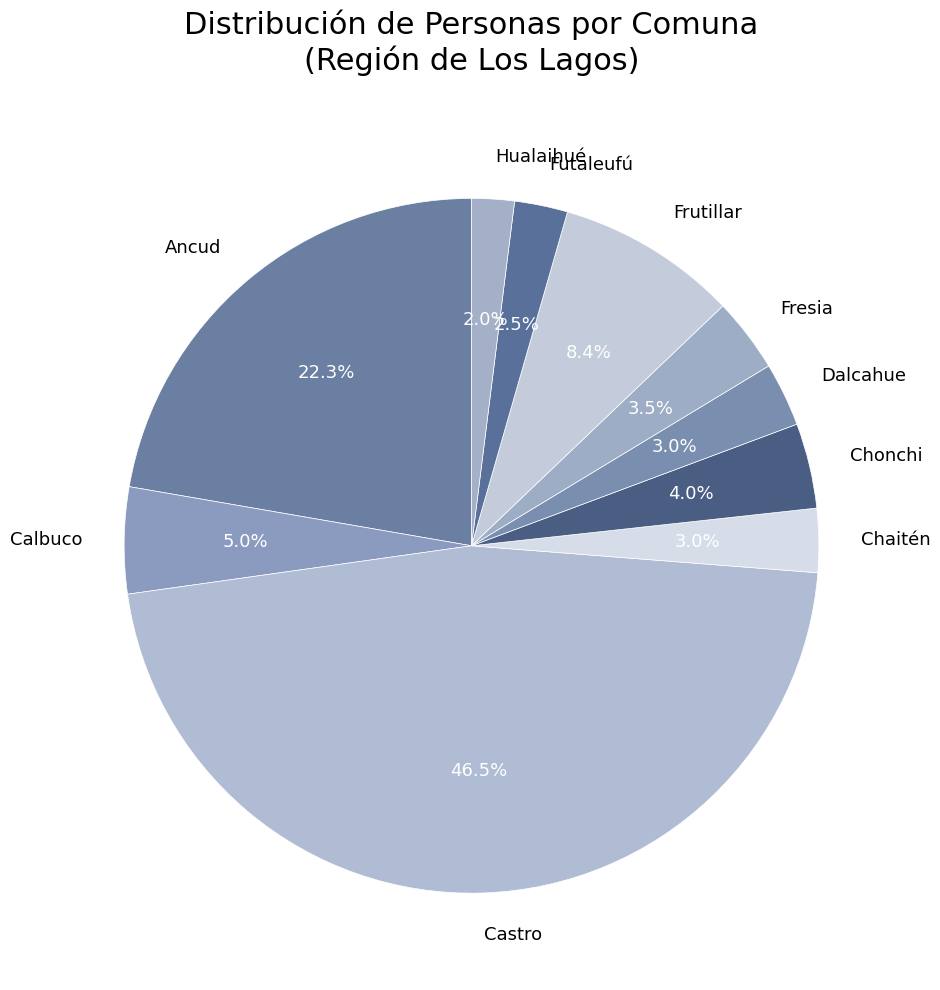

To the nearest percent, what percentage of the pie is Calbuco?

5%